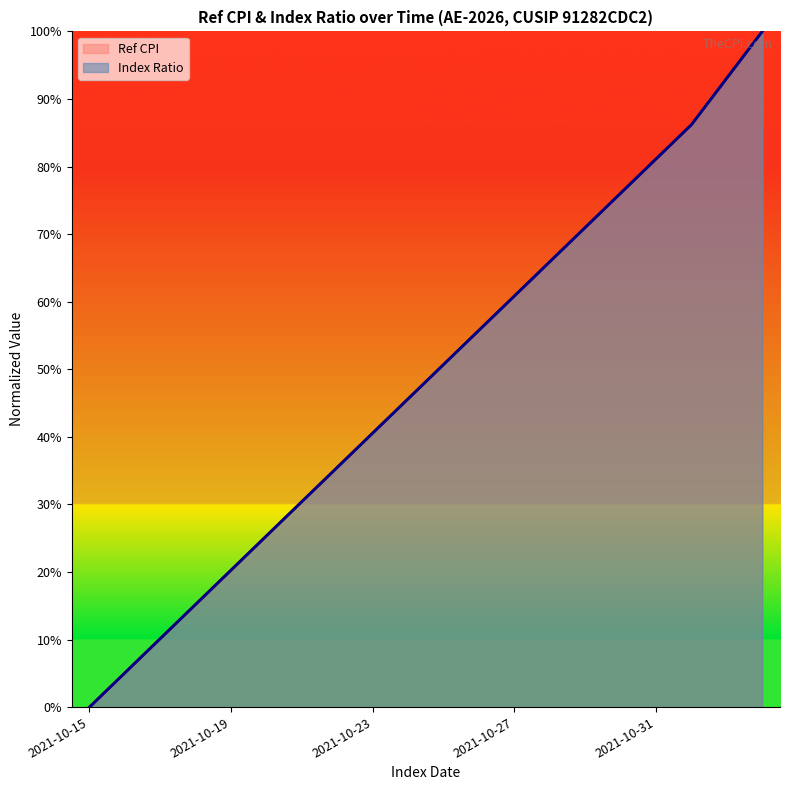

Does the chart display data point markers on the line(s)?

No